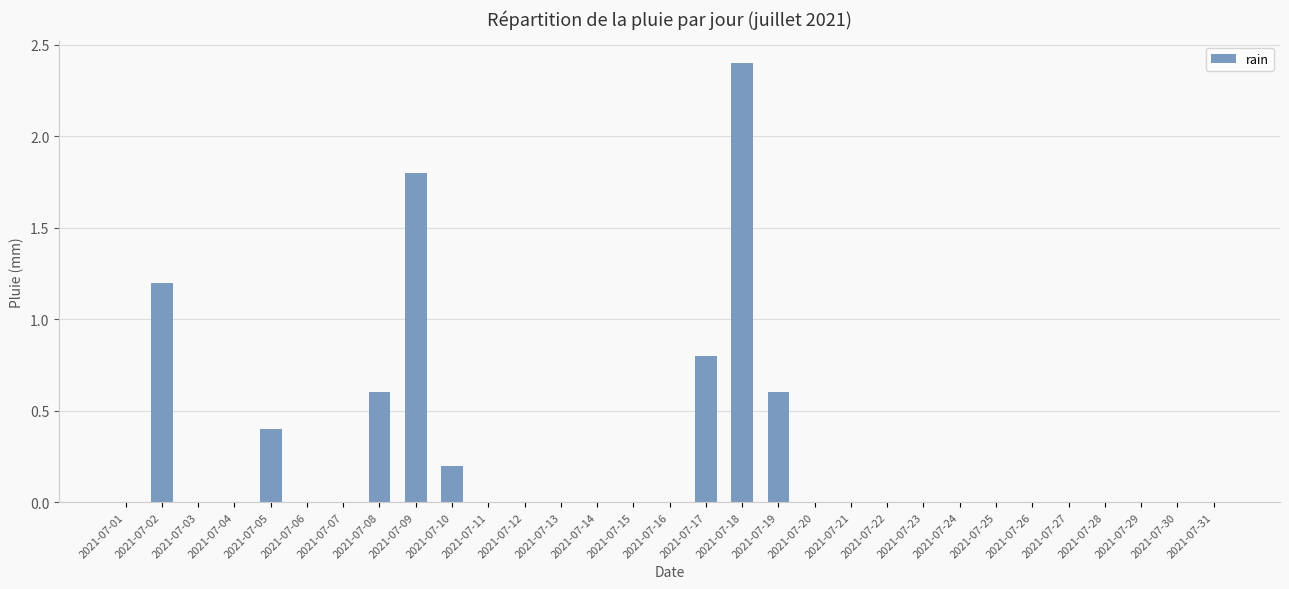

The value at 2021-07-05 is 0.4. True or false?

True